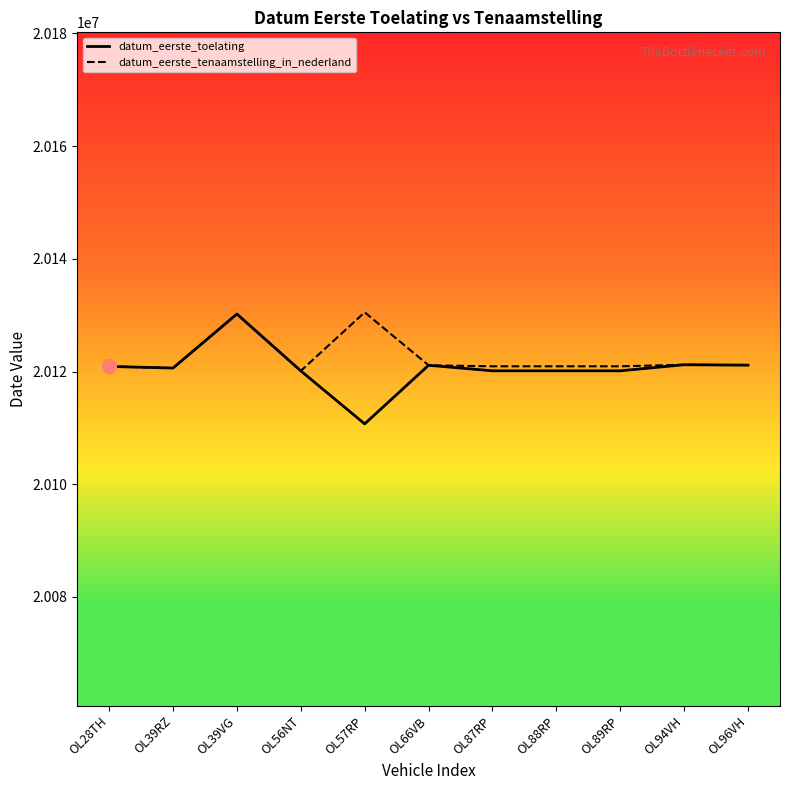

Does the chart display data point markers on the line(s)?

No